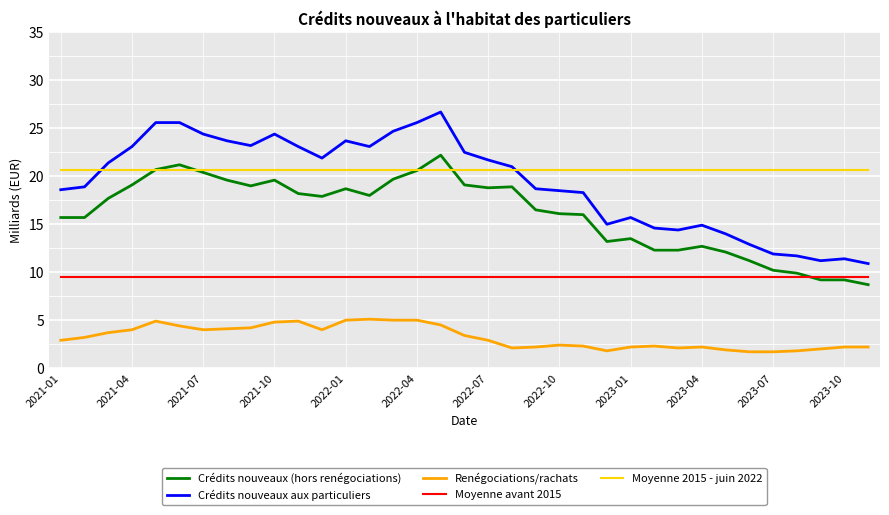

What are all the series names shown in the legend?

Crédits nouveaux (hors renégociations), Crédits nouveaux aux particuliers, Renégociations/rachats, Moyenne avant 2015, Moyenne 2015 - juin 2022